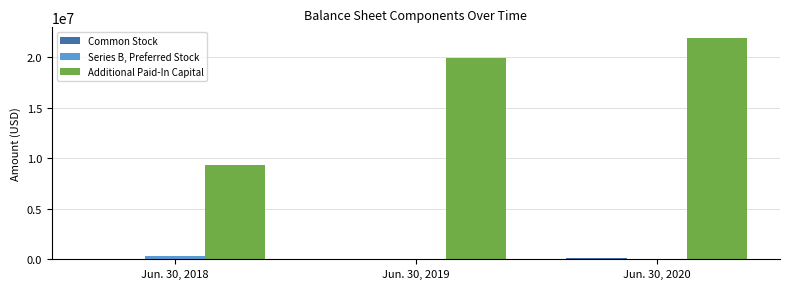

What is the greatest value displayed?

21851284